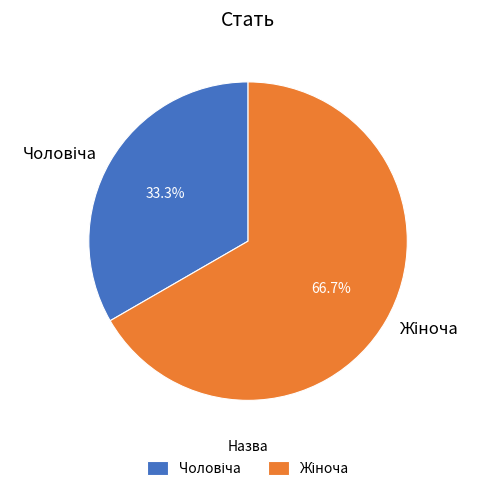

Is there any slice that represents more than half of the pie?

Yes